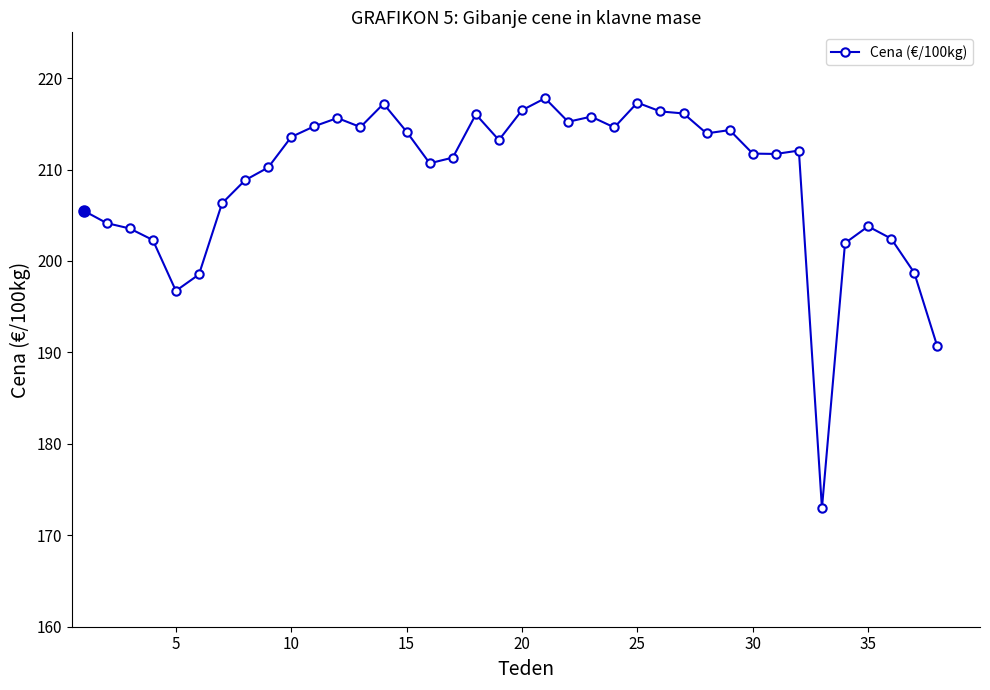

Is this an area chart (filled region under the line)?

No